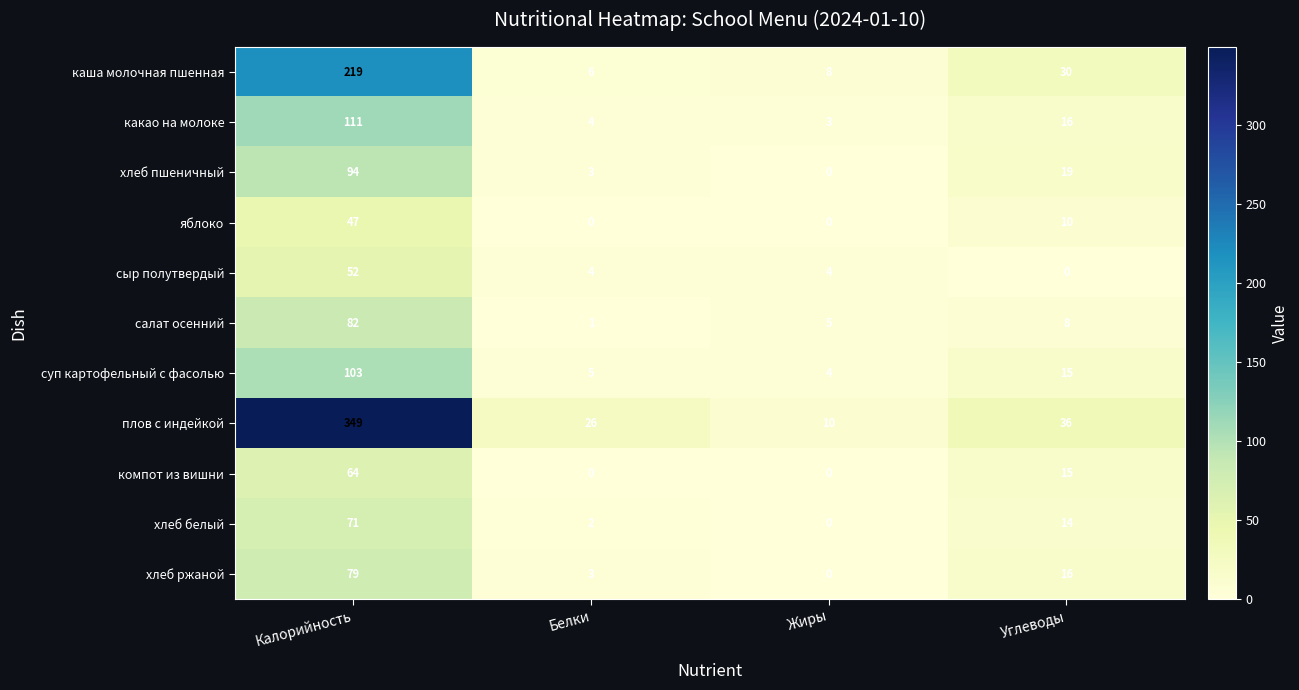

The value of какао на молоке at Белки is 1. True or false?

False